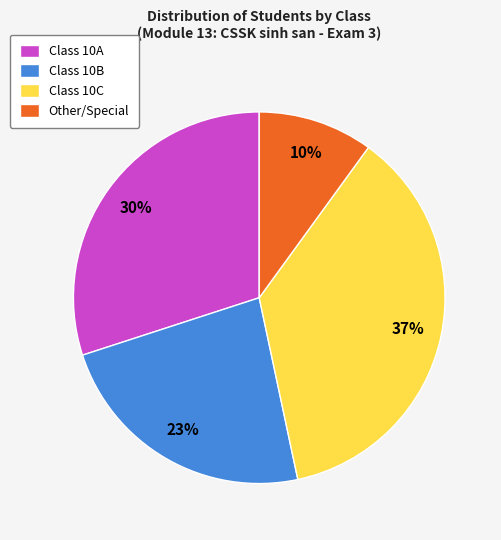

What percentage is the Class 10B slice, to the nearest percent?

23%